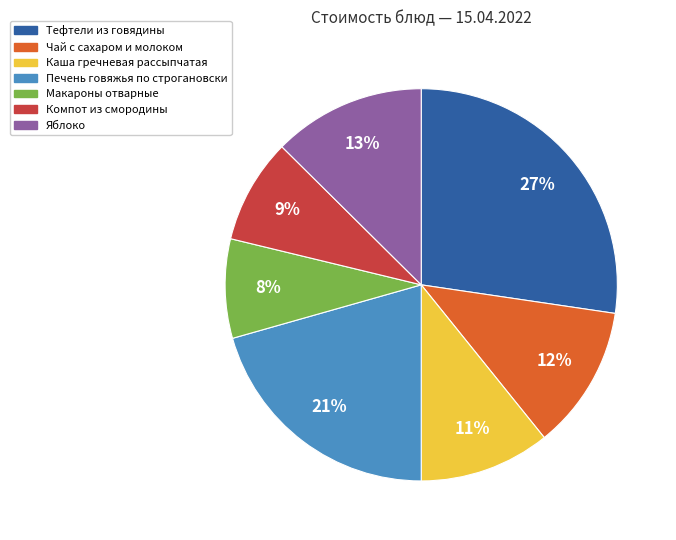

What percentage is the Чай с сахаром и молоком slice, to the nearest percent?

12%